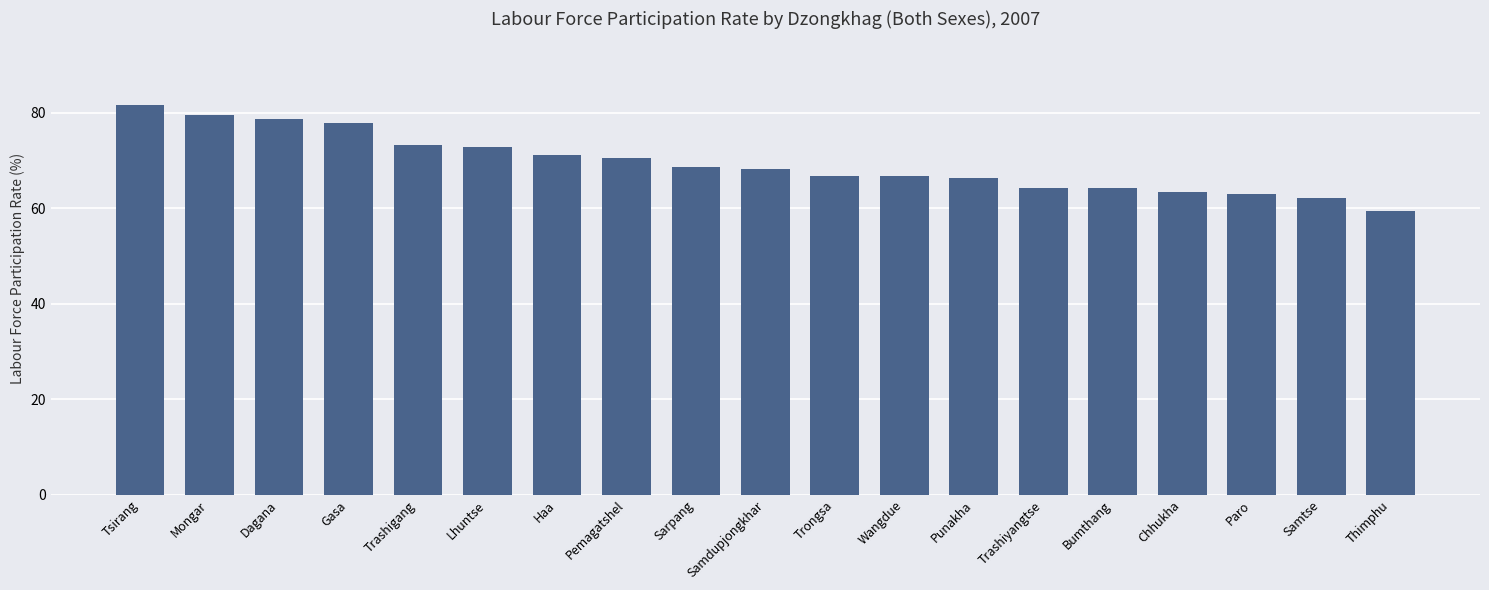

What is the value of the 19th bar from the left?

59.4